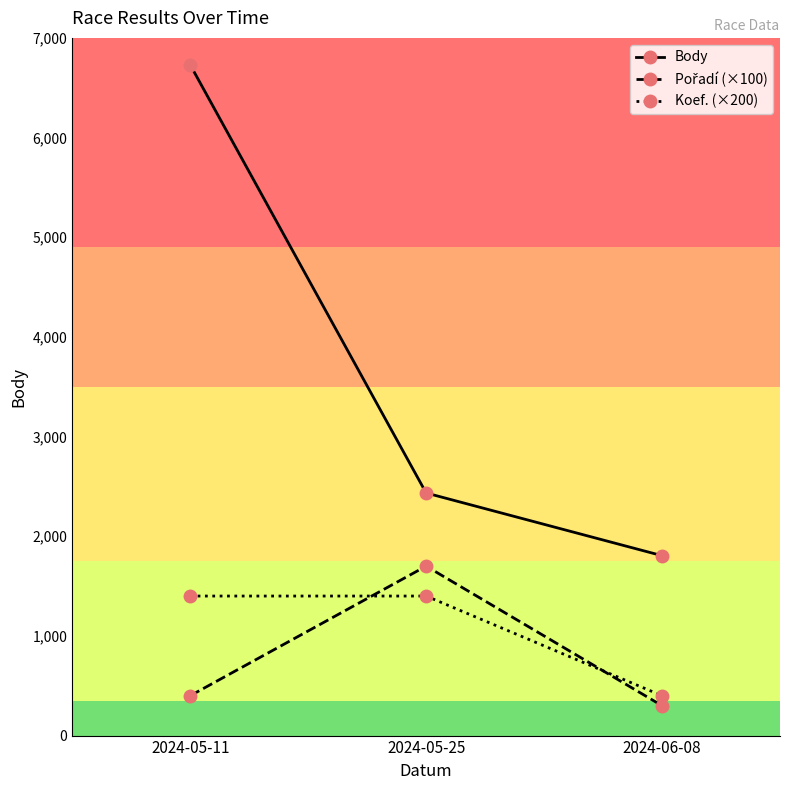

How many lines are shown in the chart?

3